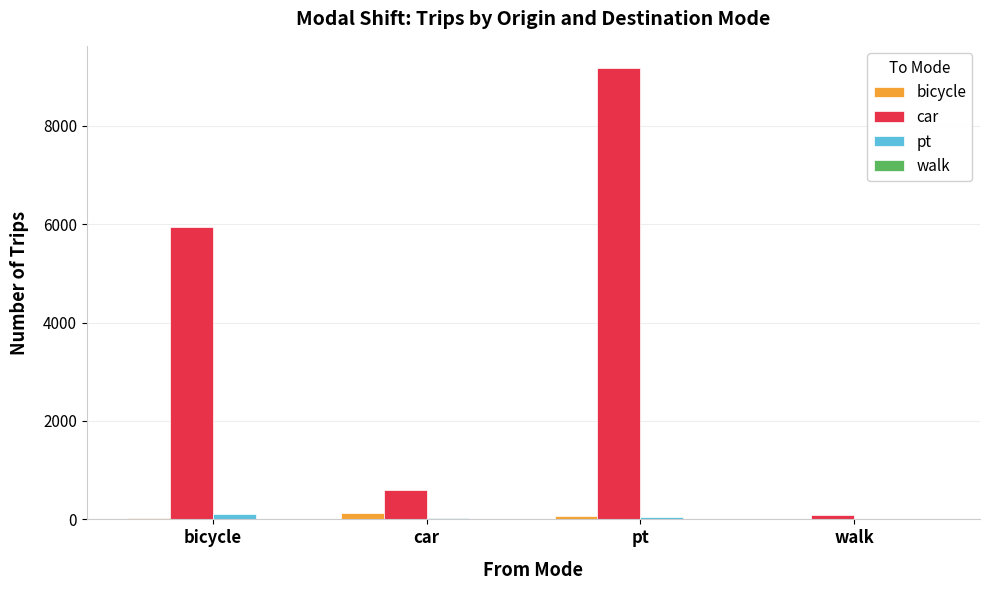

True or false: car has a value of 5933 at bicycle.

True